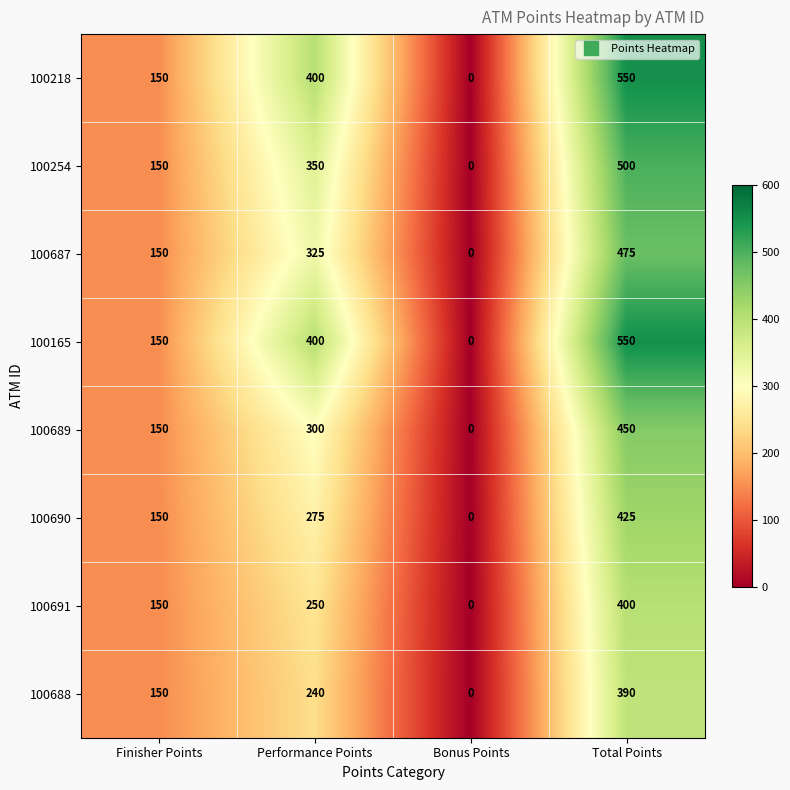

The 100691 series shows 400 at Total Points. True or false?

True